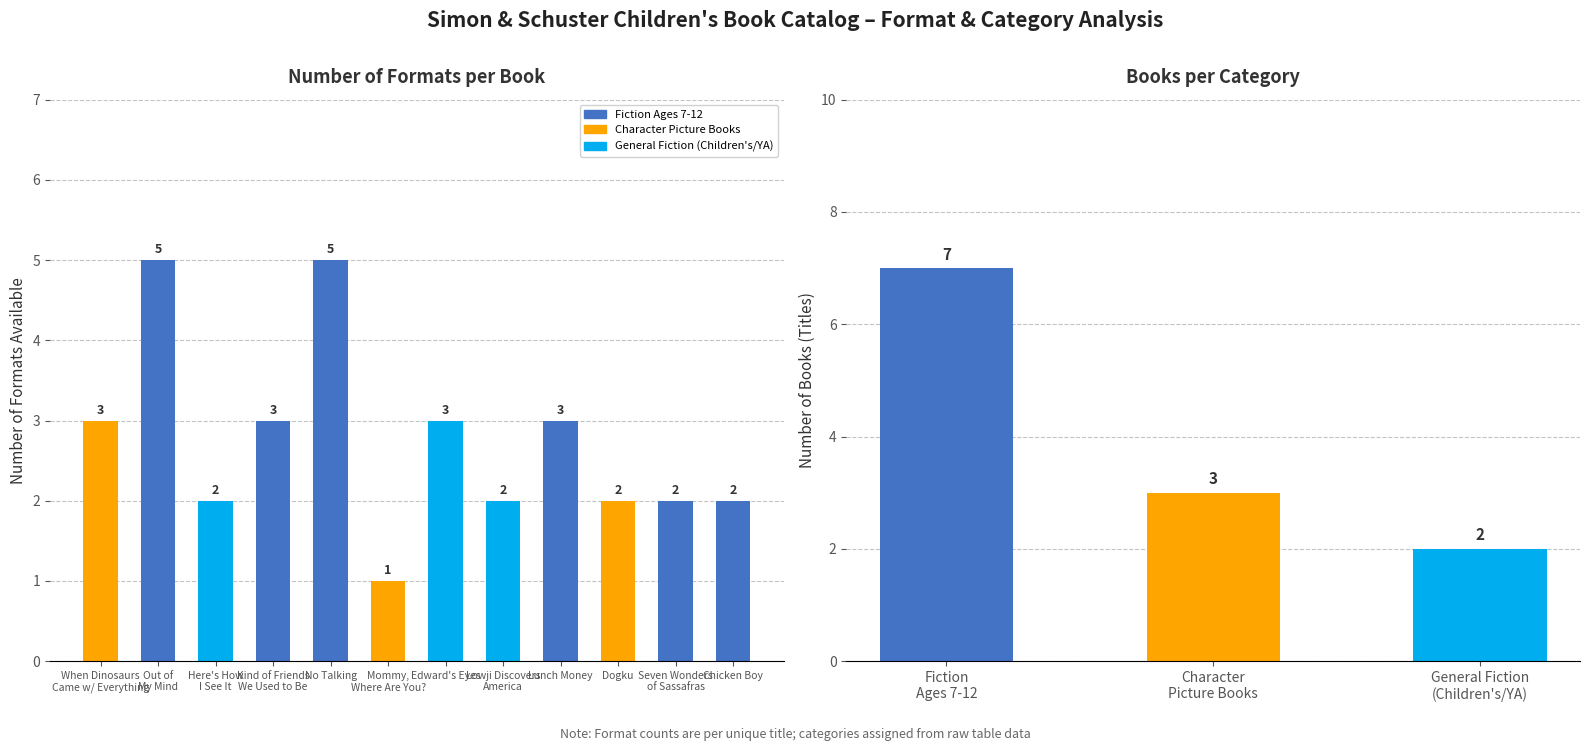

The chart shows a value of 5 at When Dinosaurs Came w/ Everything. True or false?

False